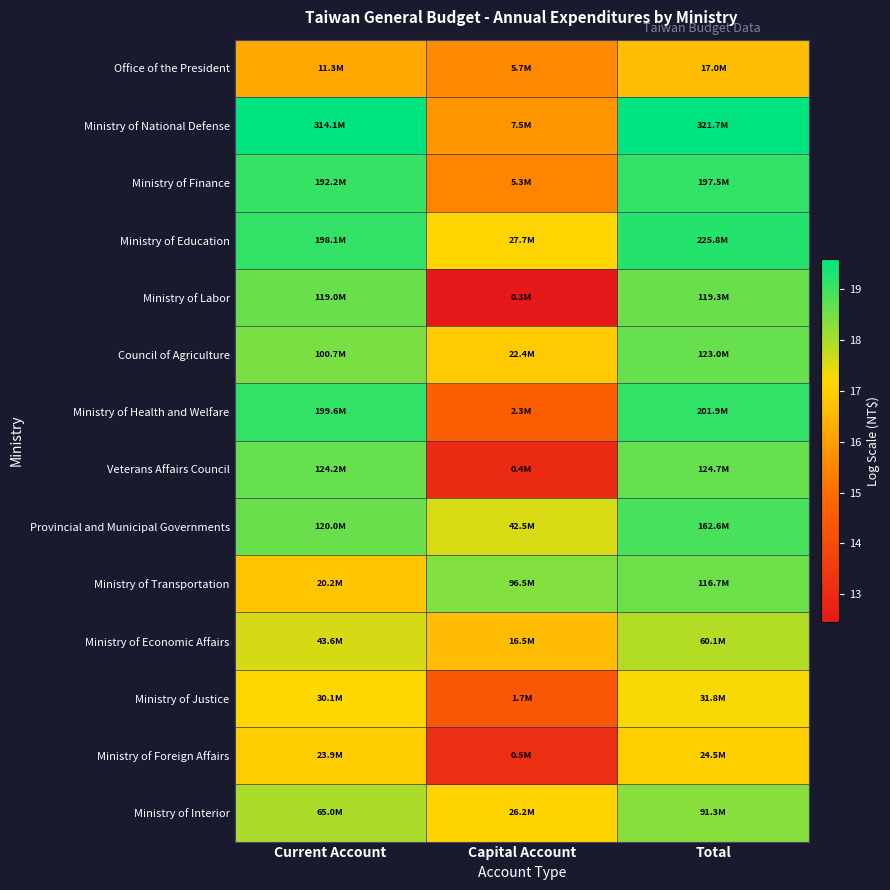

At how many categories does at least one series exceed 17?

3